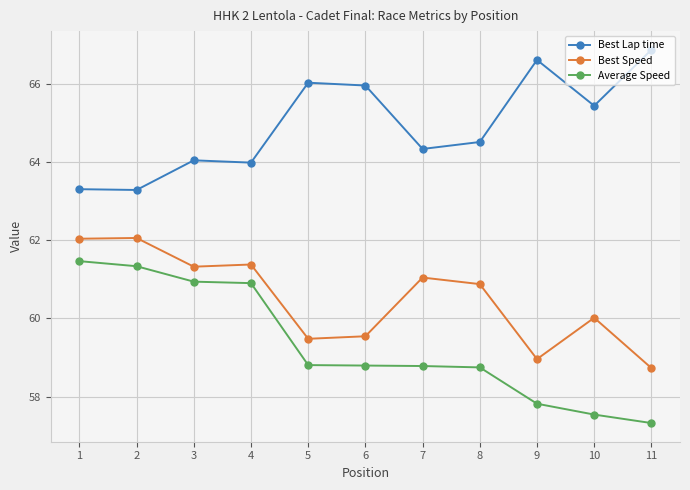

The Best Lap time series shows 98.3 at 11. True or false?

False